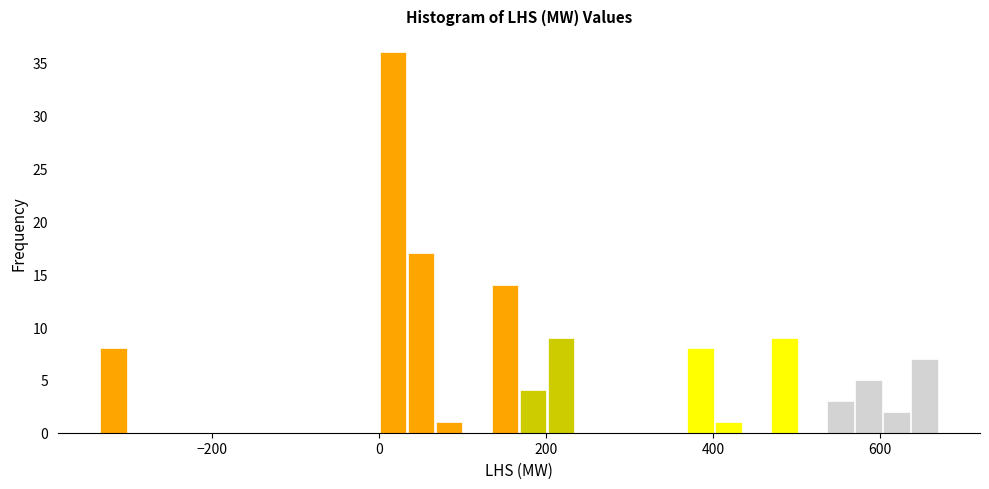

Read against the x-axis, roughly where is the centre of the tallest bar?

20